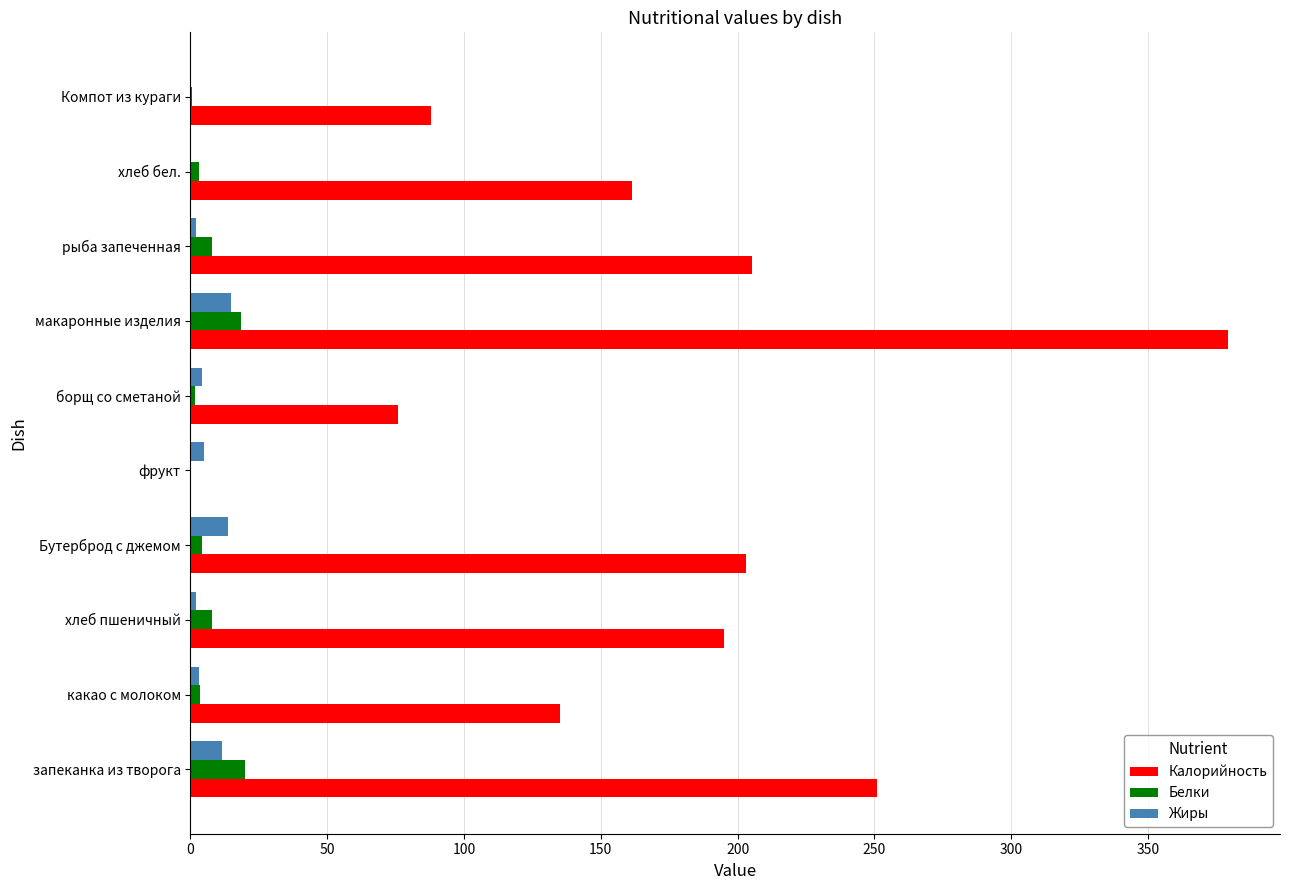

What is the sum of all Жиры values?

56.7